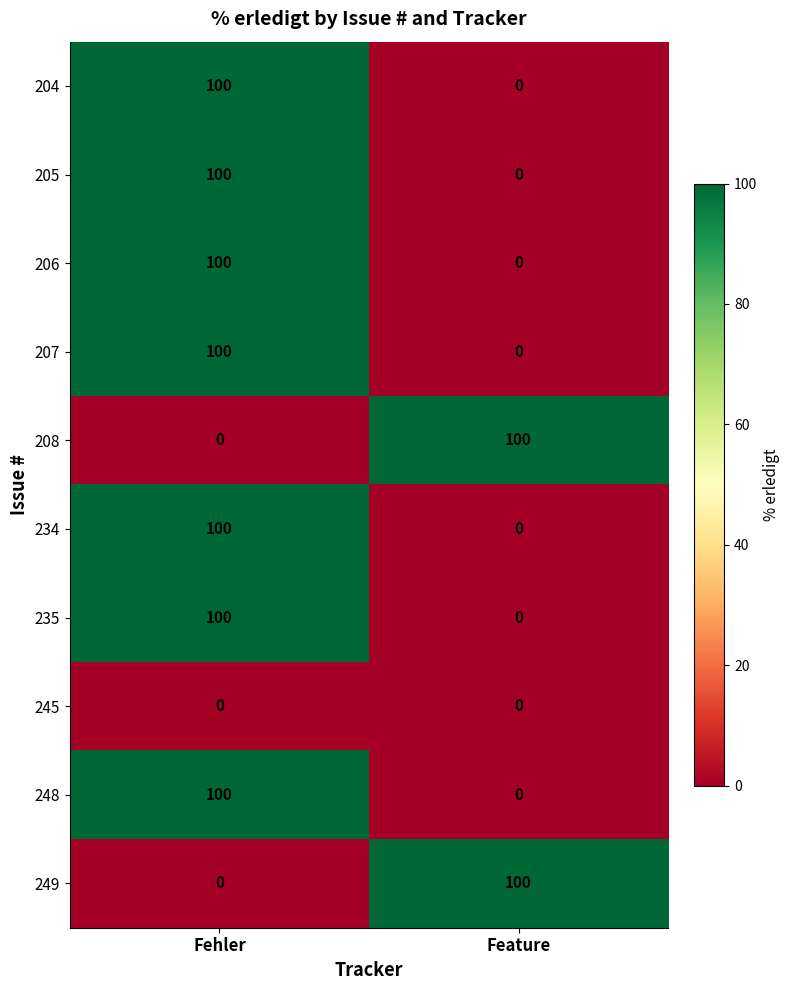

At which category is the sum across all series the highest?

Fehler